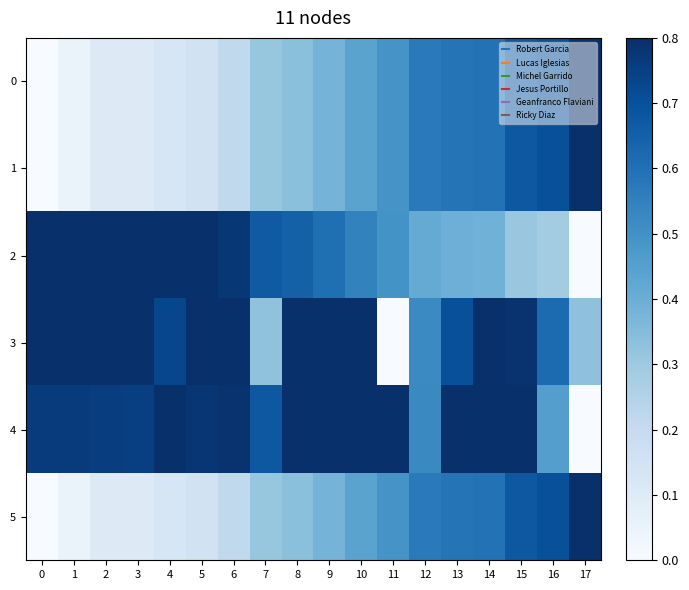

Which has a higher value, 17 or 4?

17